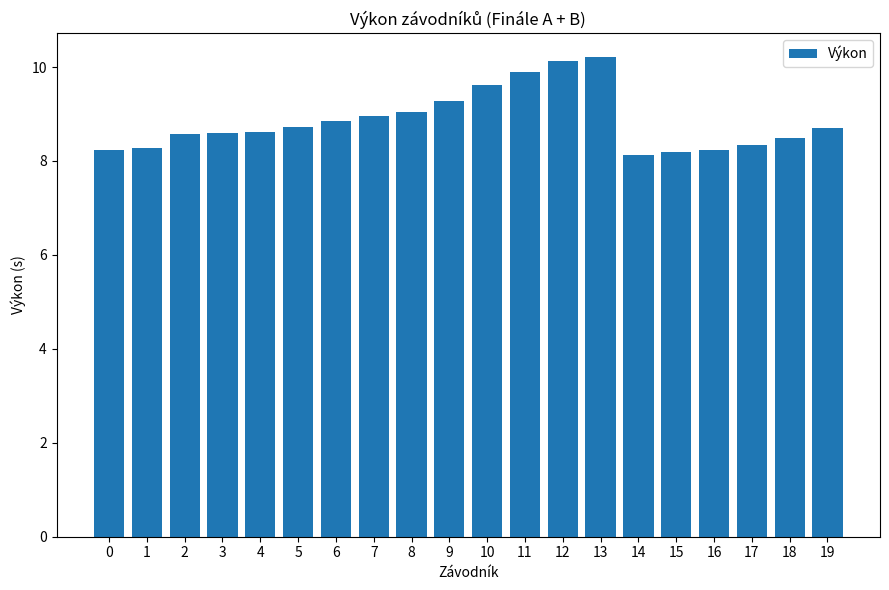

Approximately how many times larger is the value at 7 compared to 3?

1.0